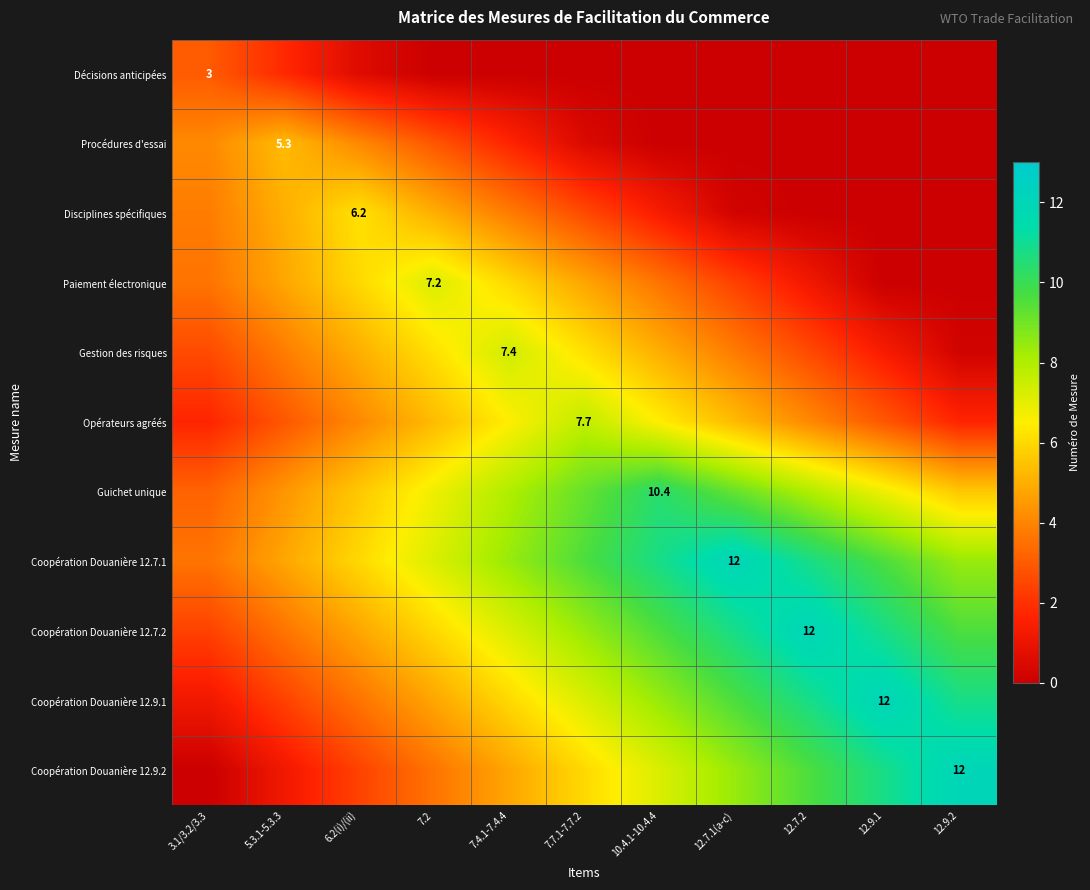

What is the highest value of the Décisions anticipées series?

3.0